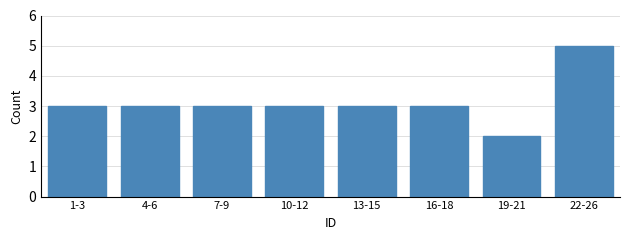

Reading right to left, transcribe all the data shown in this chart.

5	2	3	3	3	3	3	3